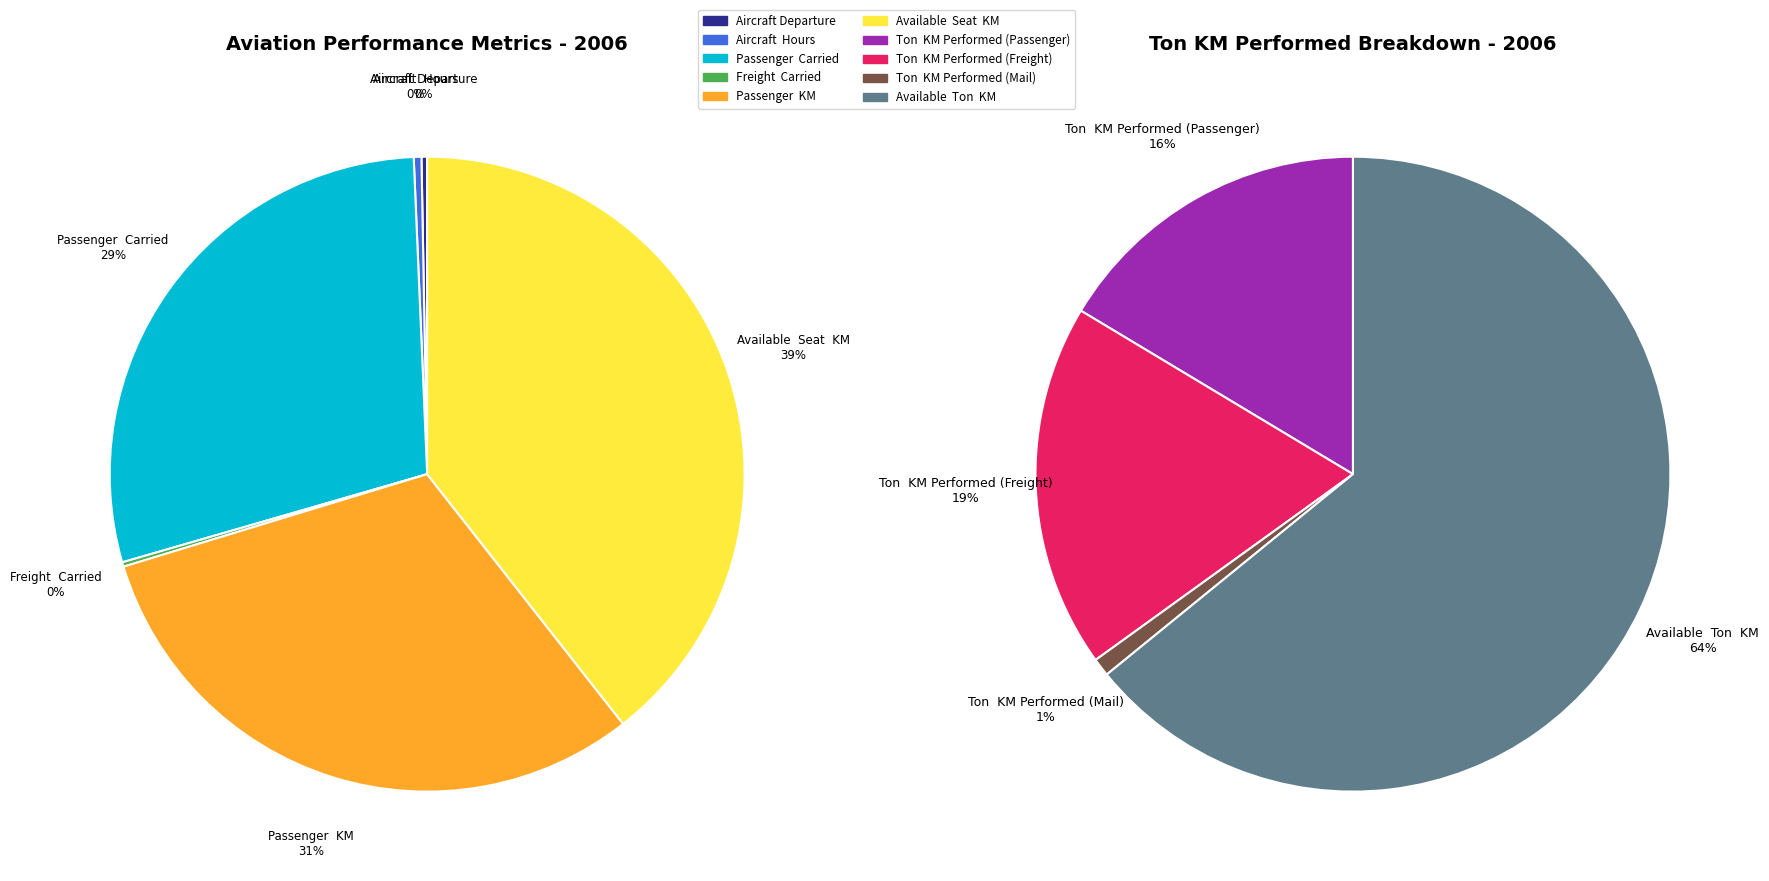

Is Aircraft Departure the majority of the pie?

No